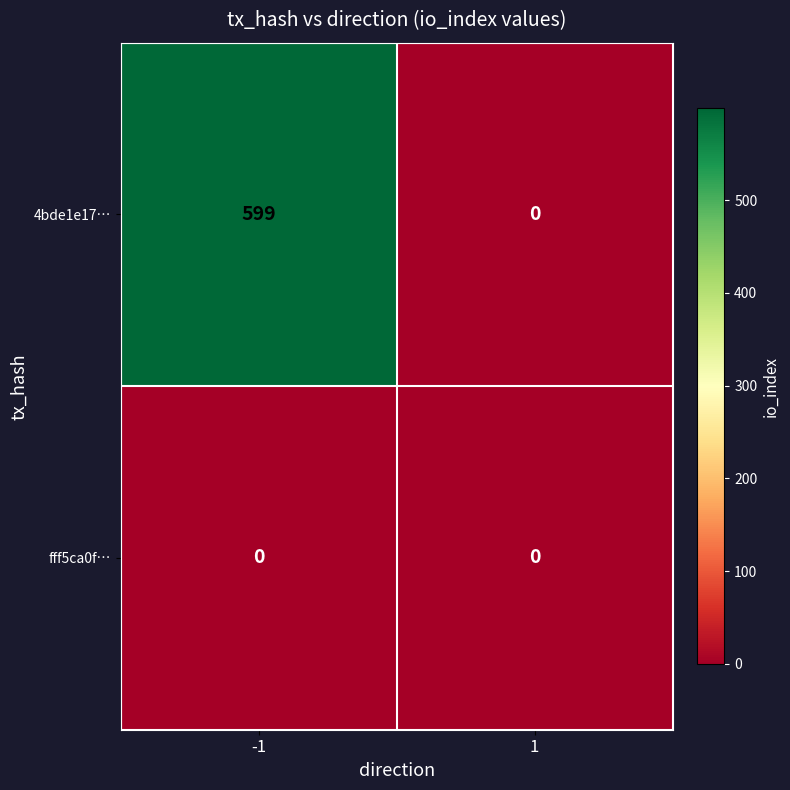

At -1, list the series in order from smallest to largest.

fff5ca0f…, 4bde1e17…